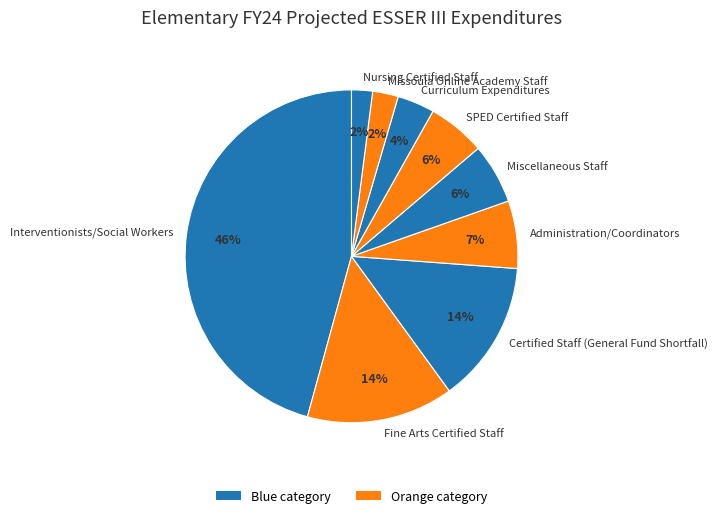

Is it true that Missoula Online Academy Staff is 2% of the pie?

True